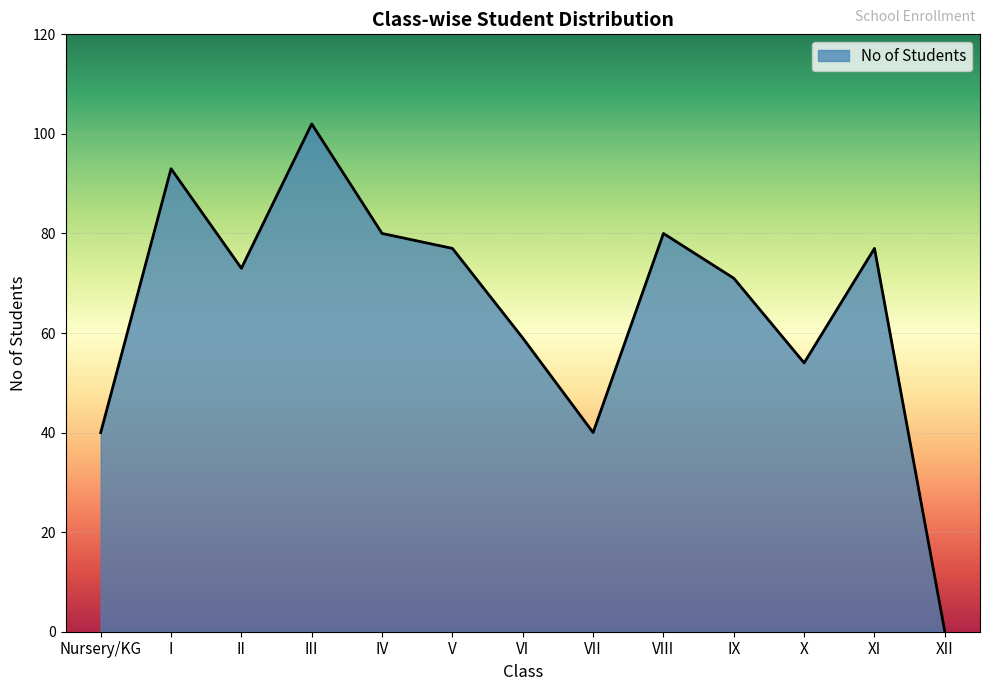

What position from the right is IX?

4